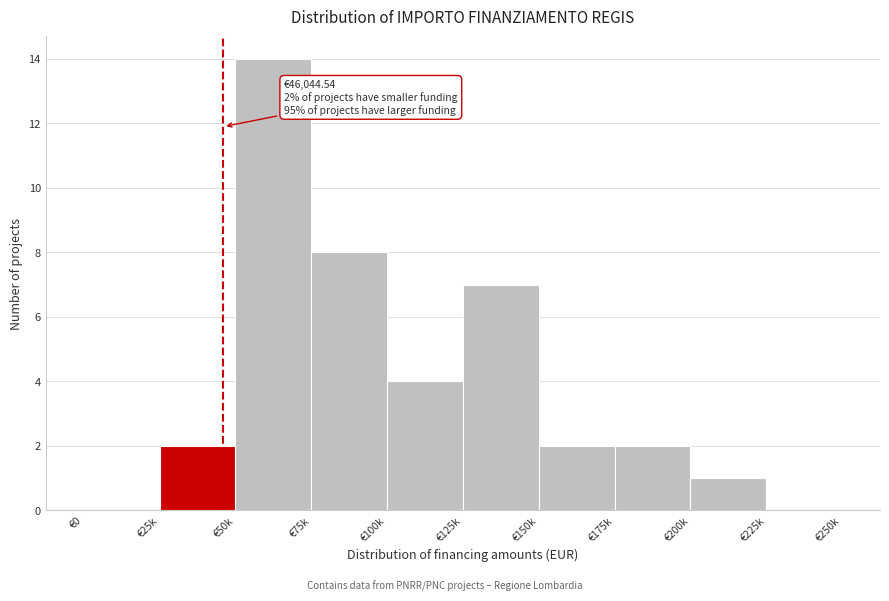

Reading right to left, extract all data points from this chart.

€225k=0	€200k=1	€175k=2	€150k=2	€125k=7	€100k=4	€75k=8	€50k=14	€25k=2	€0=0